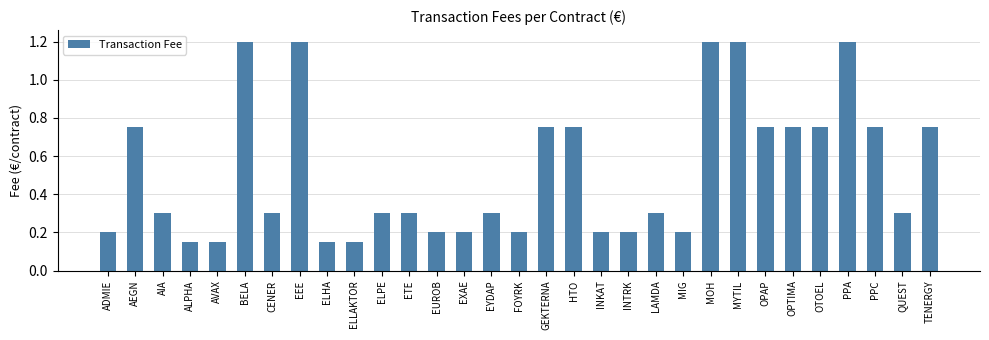

What is the greatest value displayed?

1.2